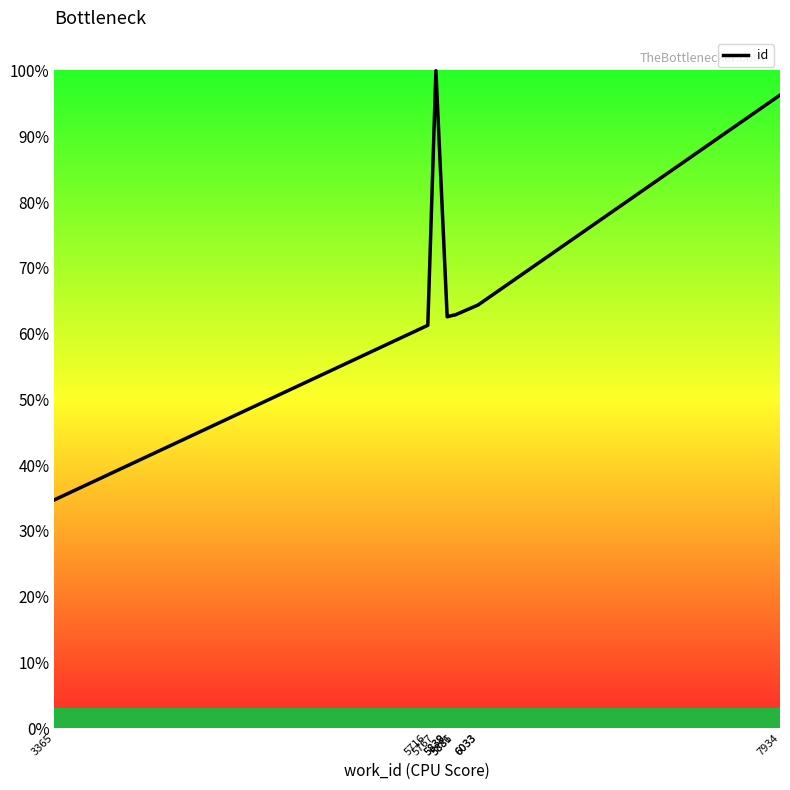

Rank the categories by value from lowest to highest.

3365, 5716, 5838, 5839, 5886, 5881, 6033, 6033, 7934, 5767